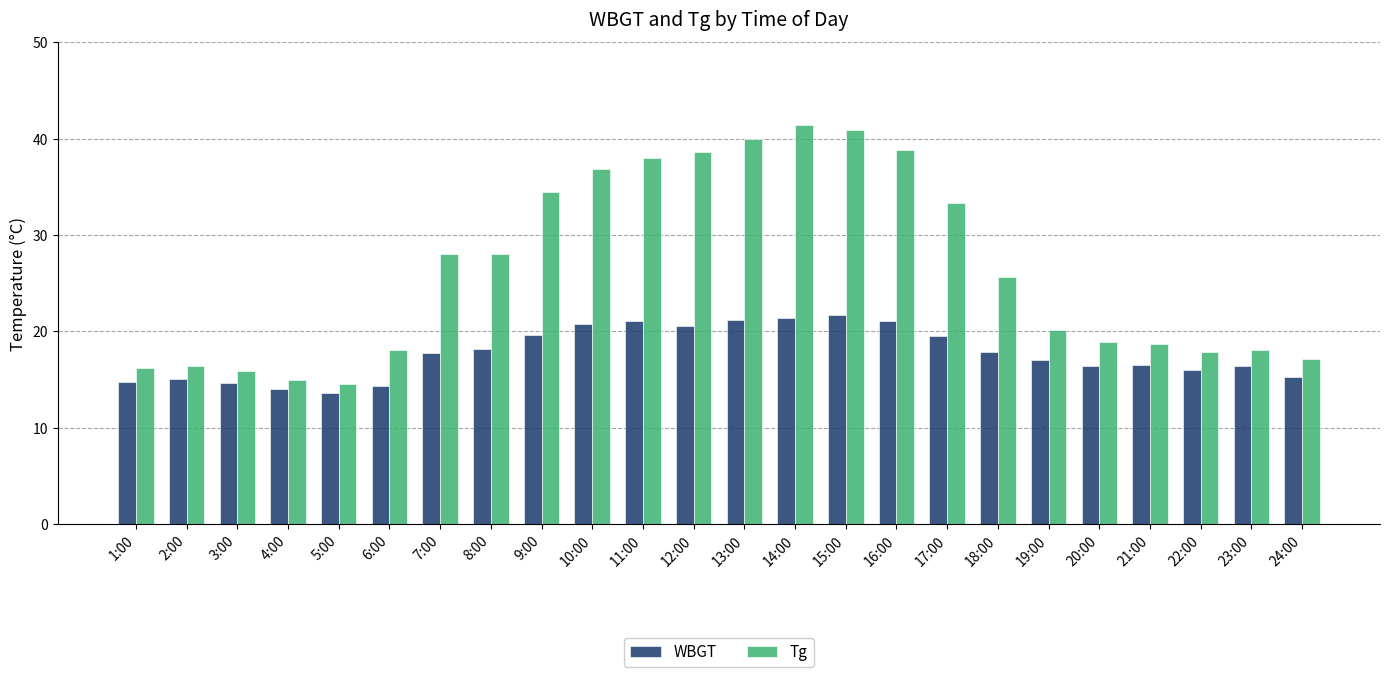

Where is WBGT nearest to the value 17?

19:00